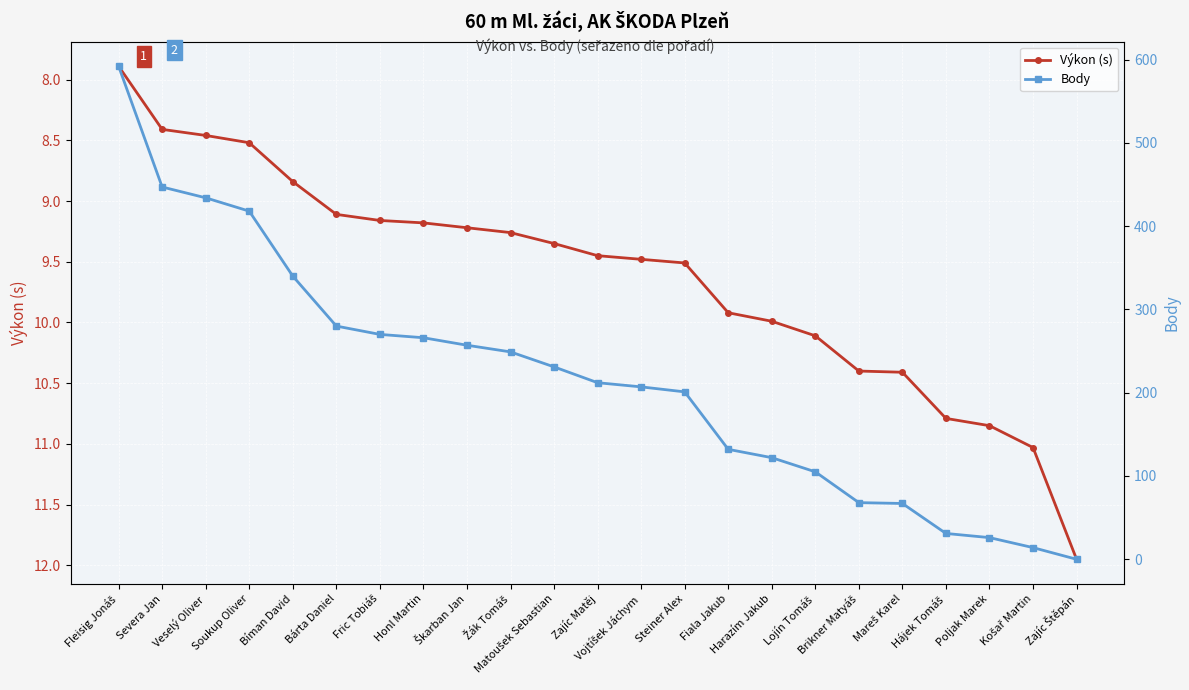

What is the label of the 10th point from the right?

Steiner Alex